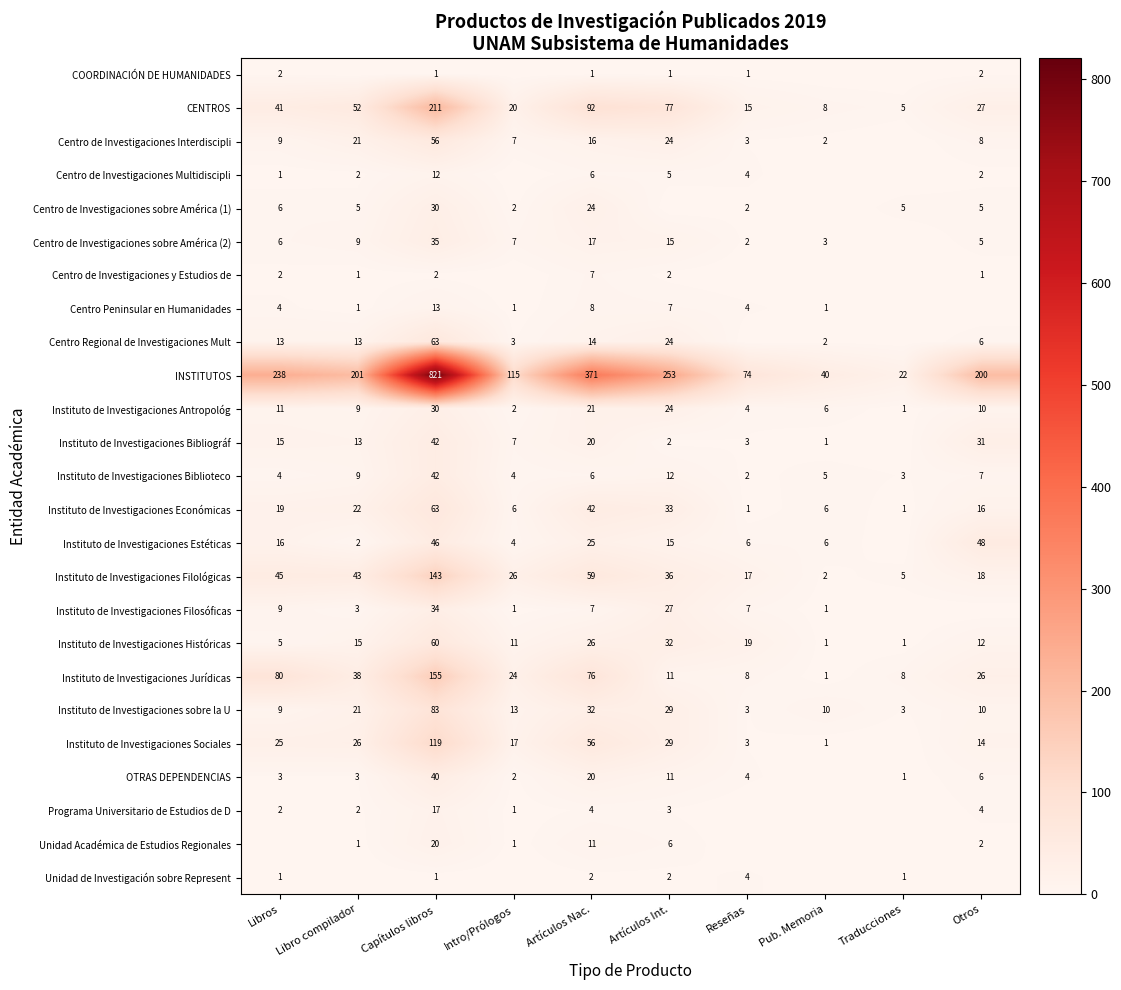

Read the Instituto de Investigaciones Económicas value at Intro/Prólogos.

6